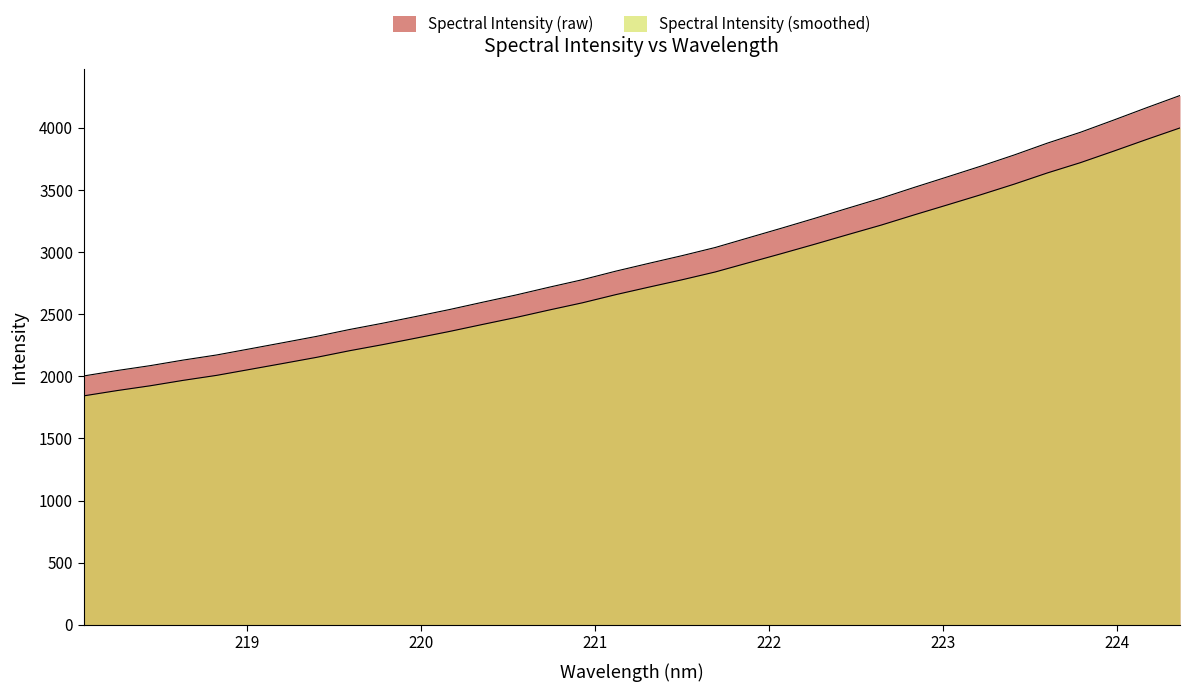

Does the chart display data point markers on the line(s)?

No